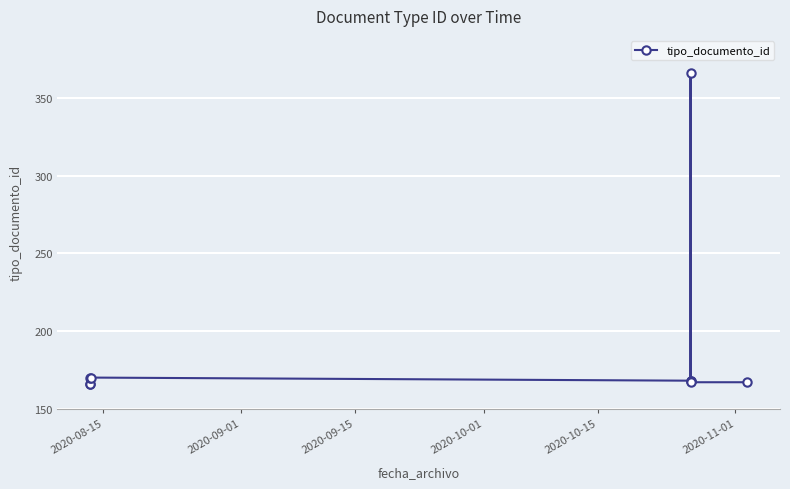

True or false: there are more than 0 points higher than both neighbors.

True